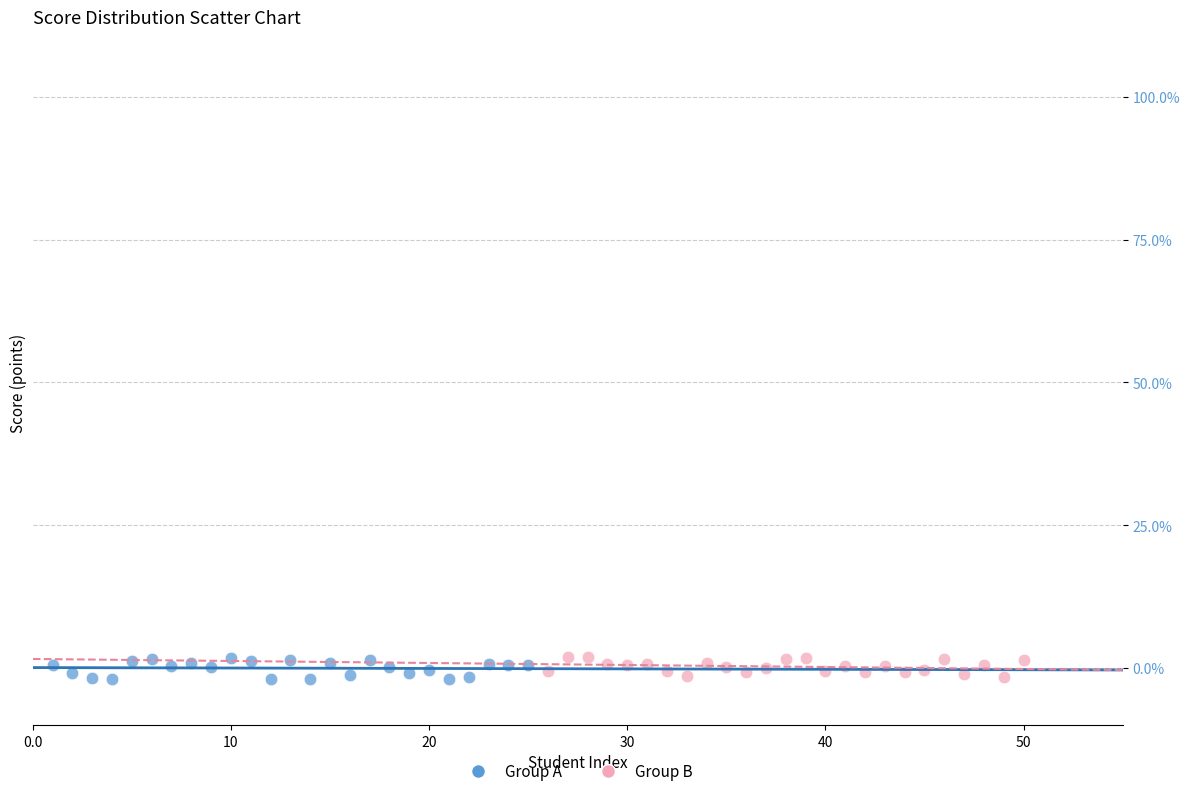

What are all the series names shown in the legend?

Group A, Group B